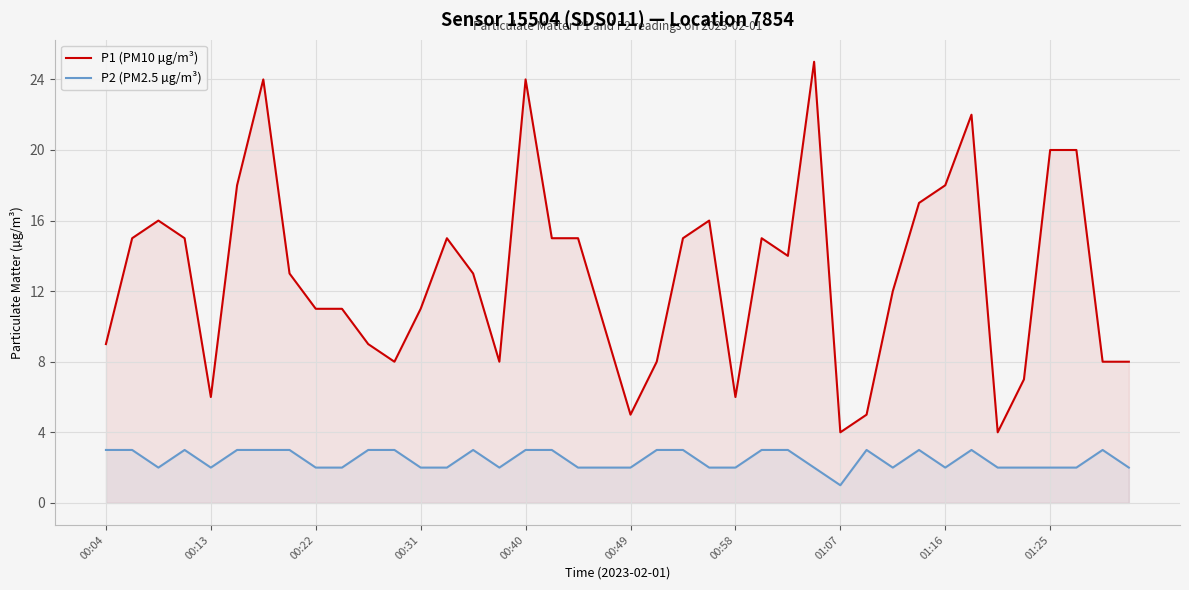

Which series has the largest range (max minus min)?

P1 (PM10 µg/m³)